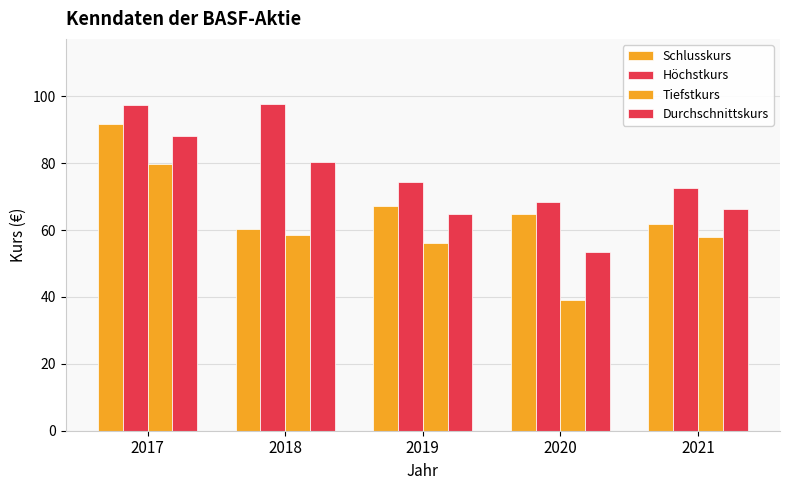

Does the chart contain stacked bars?

No